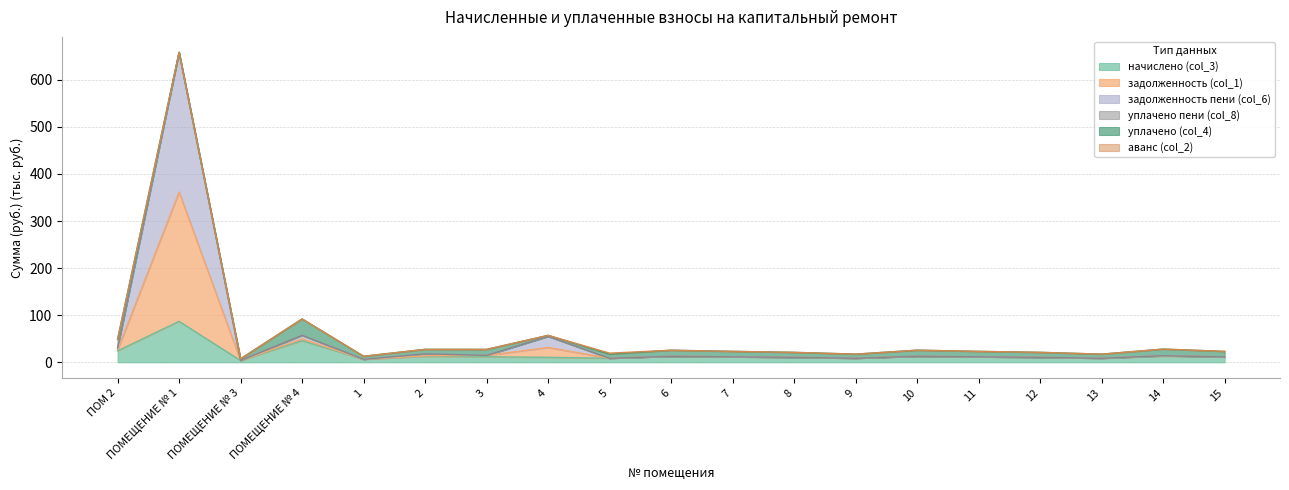

At which label does задолженность (col_1) reach its minimum?

ПОМЕЩЕНИЕ № 3